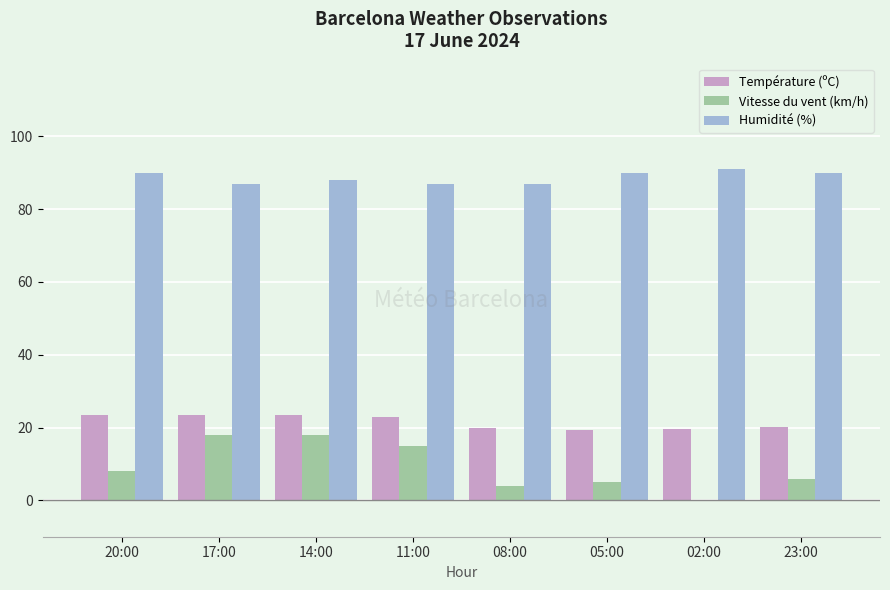

What is the sum of all Température (ºC) values?

172.5